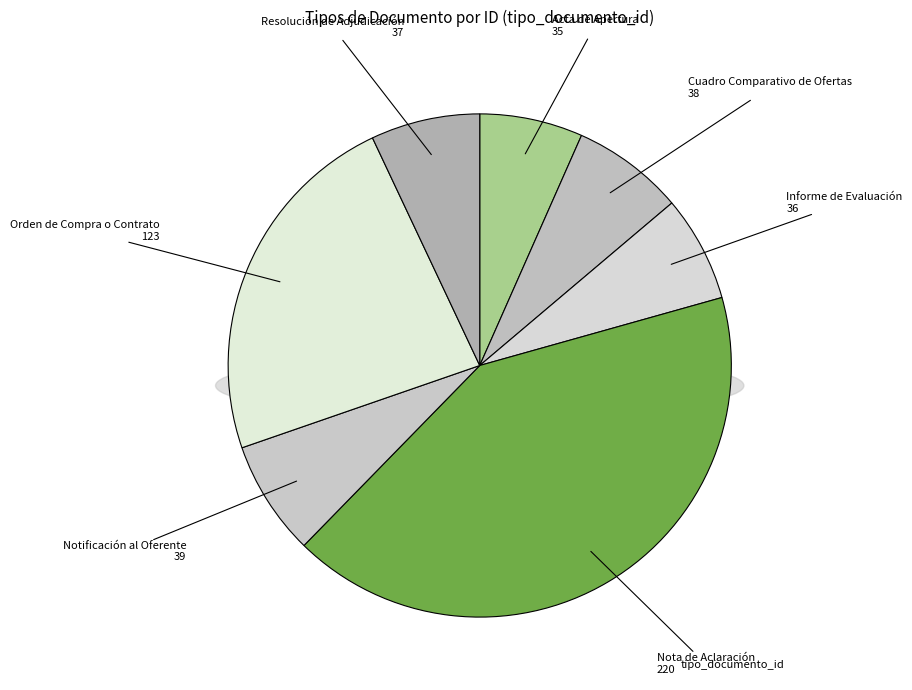

What percentage is NOT represented by Acta de Apertura?

93.4%